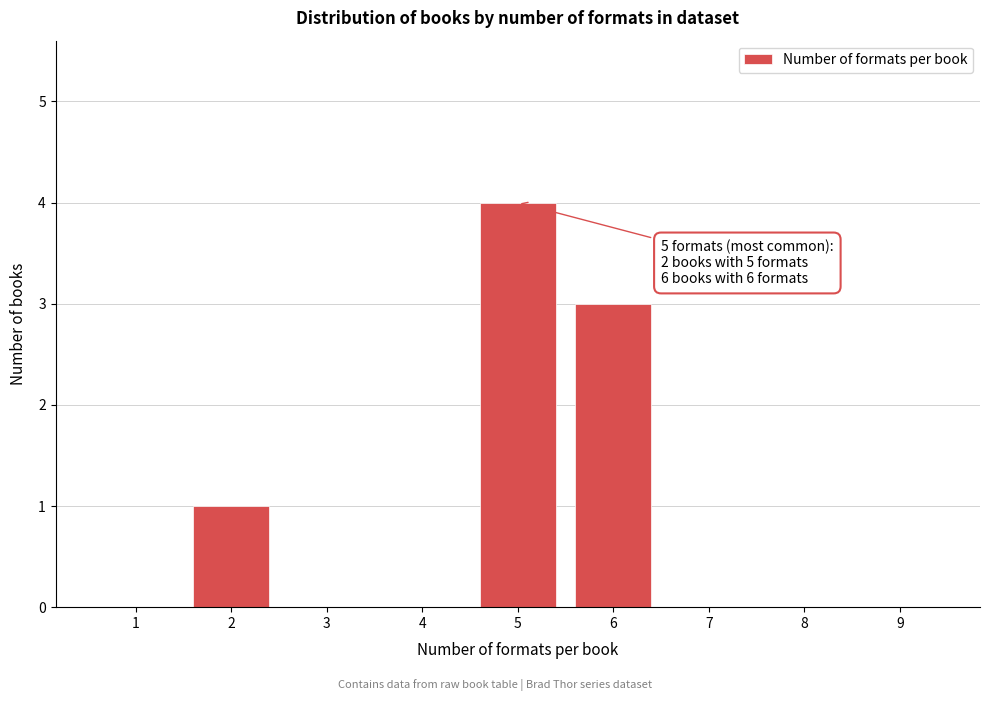

Reading left to right, what are all the values shown in this chart?

1=0	2=1	3=0	4=0	5=4	6=3	7=0	8=0	9=0